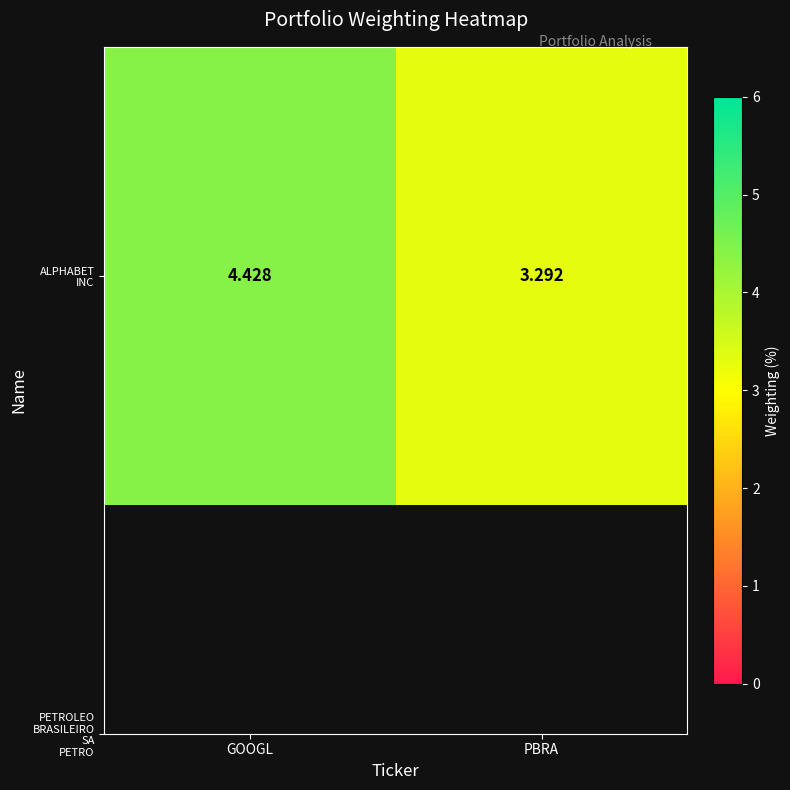

What is the difference between the maximum and minimum values?

1.1